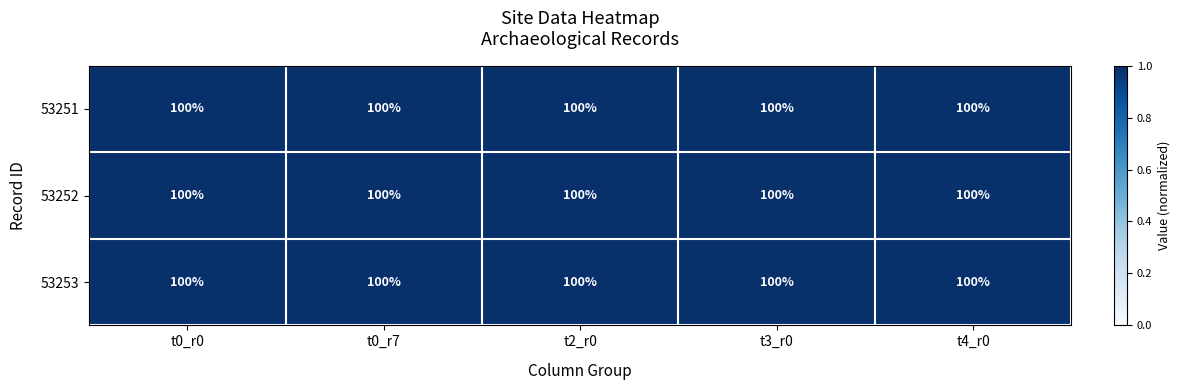

Is it true that 53253 equals 1.7 at t2_r0?

False